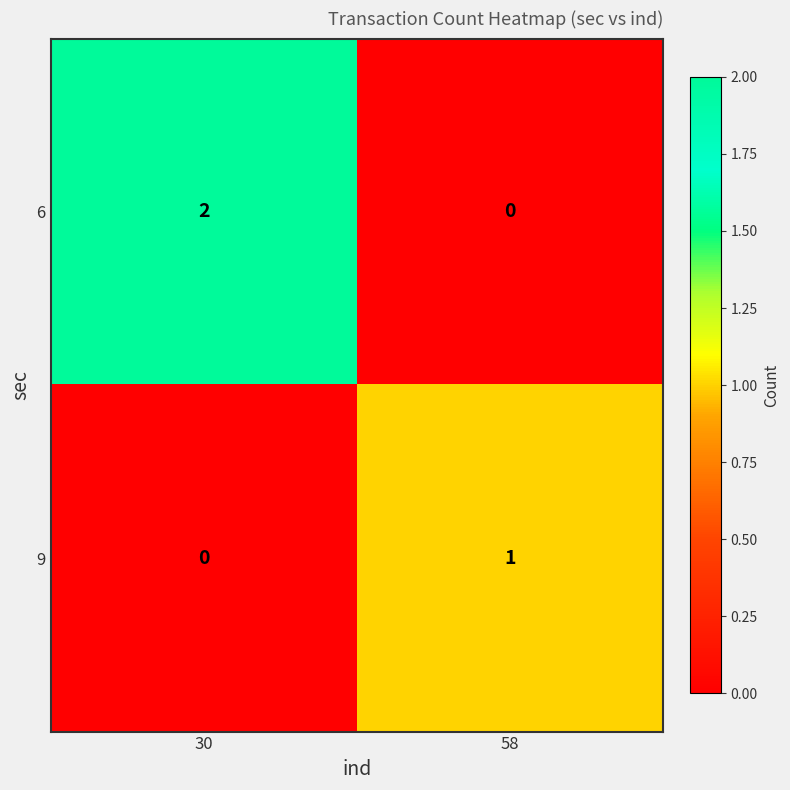

The value of 9 at 30 is -1. True or false?

False